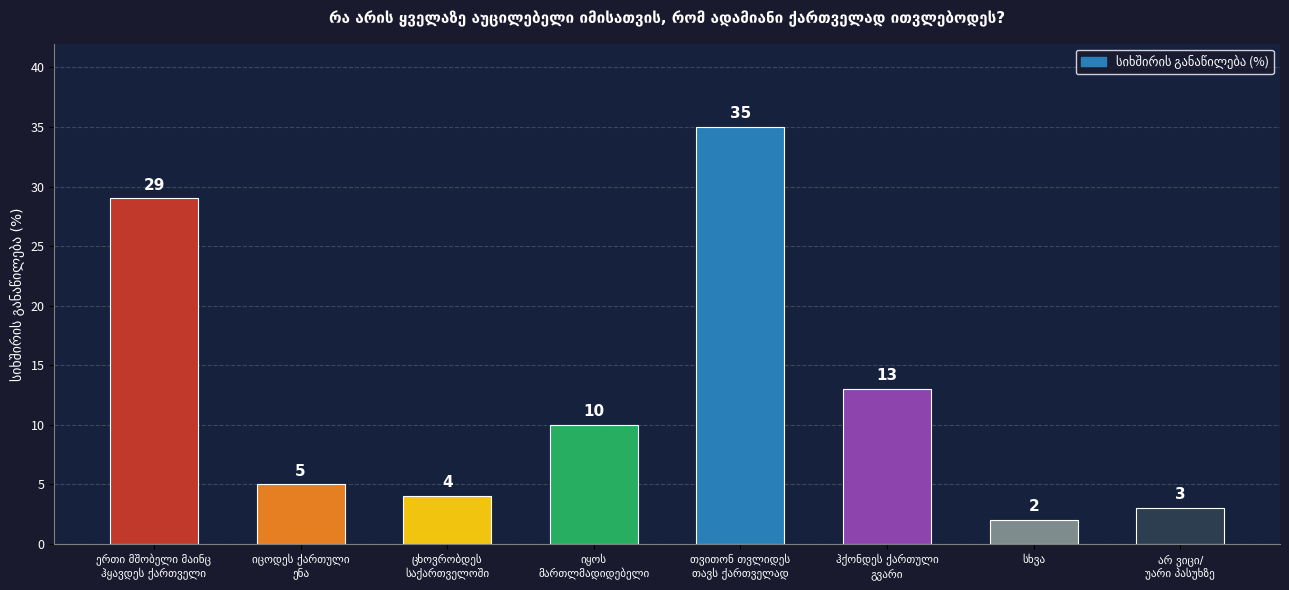

What is the value of the 2nd bar from the left?

5